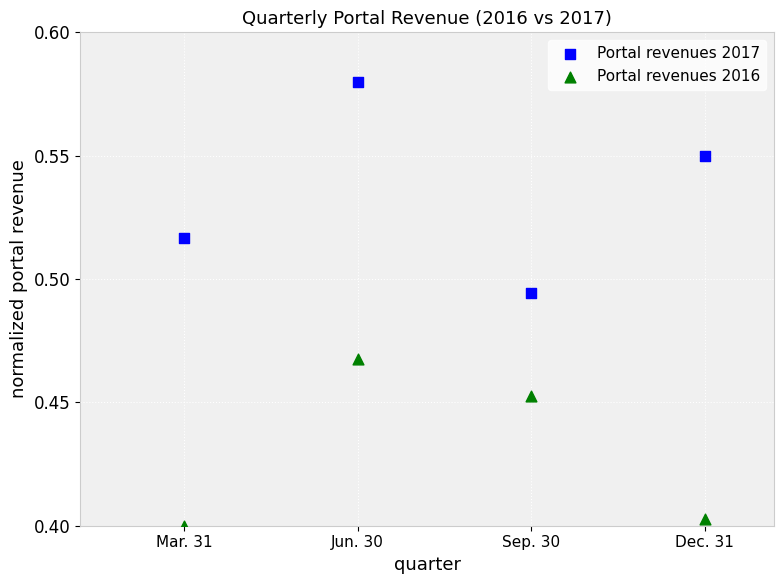

Which series contains the highest Y value?

Portal revenues 2017